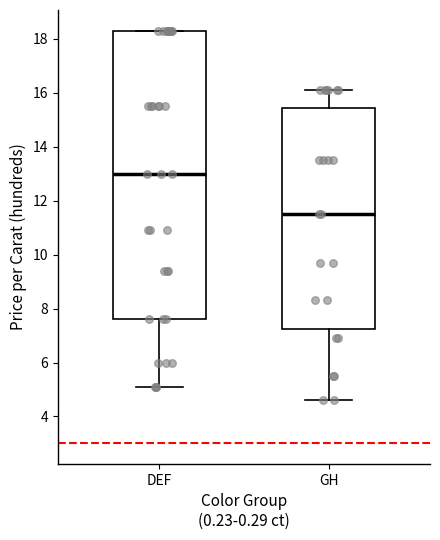

Reading left to right, transcribe this box plot: for each box, give where its median line is, the range the box spans, and where its two whiskers end, as read against the y-axis. The values are not printed on the chart, so give them approximately, as read against the axis.

DEF: median 13.0, box 7.6 to 18.4, whiskers 5.2 to 18.4
GH: median 11.6, box 7.2 to 15.4, whiskers 4.6 to 16.2